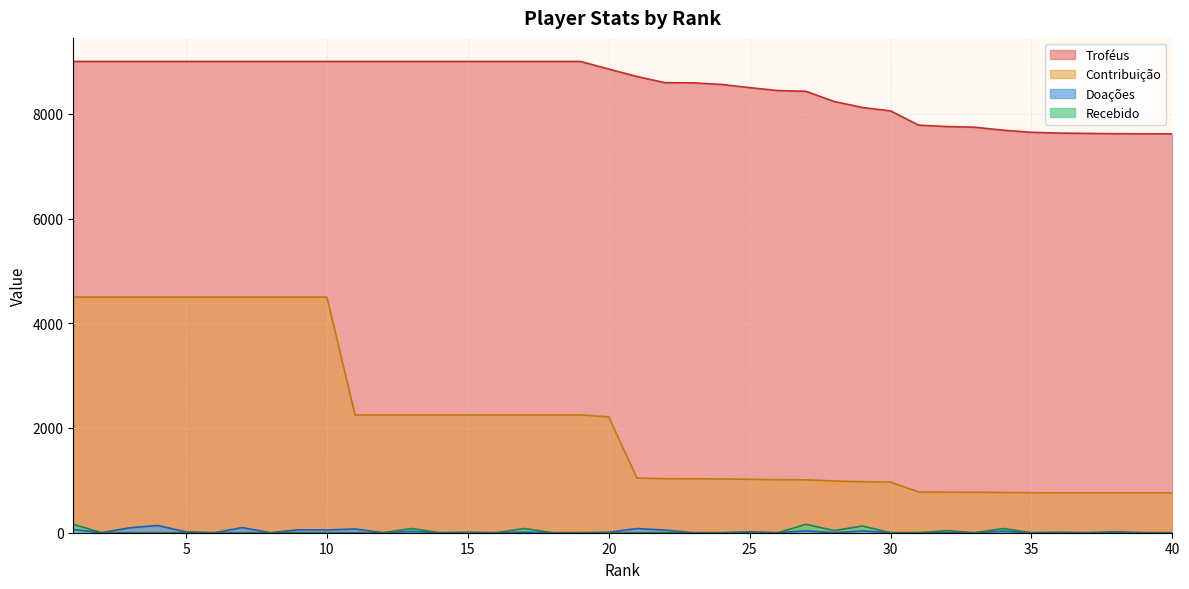

List the series in order of their peak value, highest first.

Troféus, Contribuição, Recebido, Doações